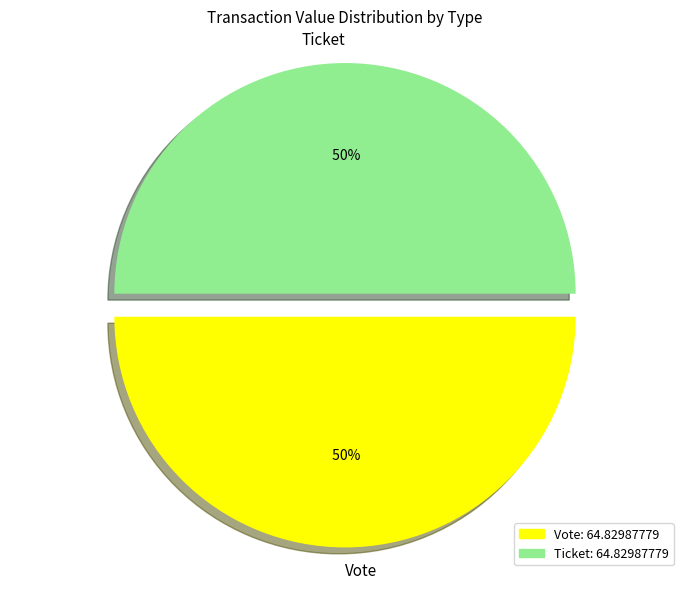

Do Ticket and Vote together represent more than half of the pie?

Yes